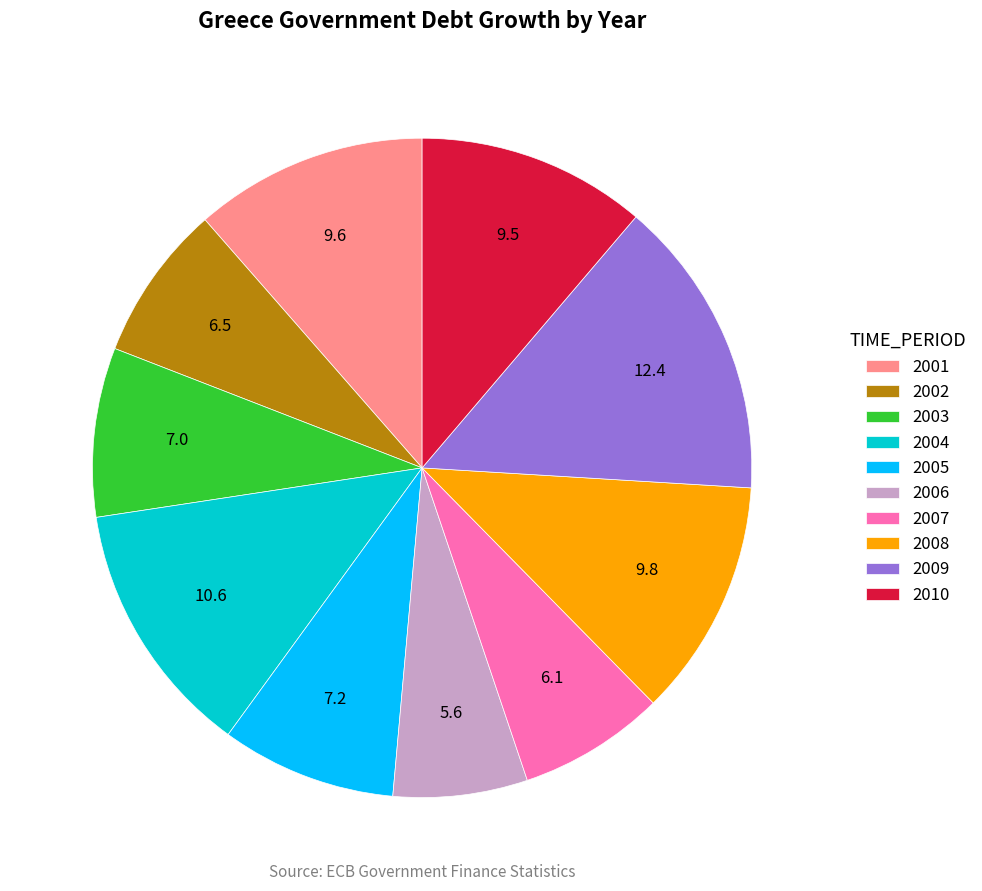

Does 2001 account for over 50% of the chart?

No